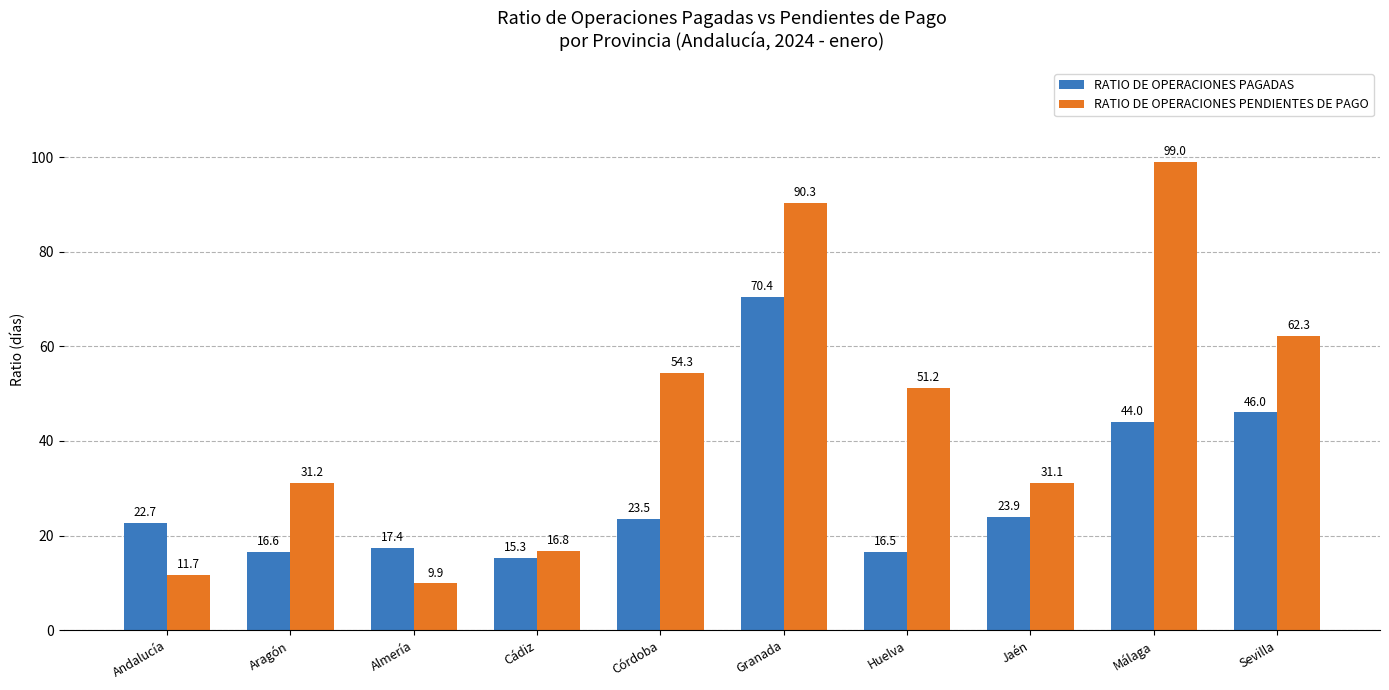

What is the difference between the second highest and second lowest values in the RATIO DE OPERACIONES PAGADAS series?

29.5